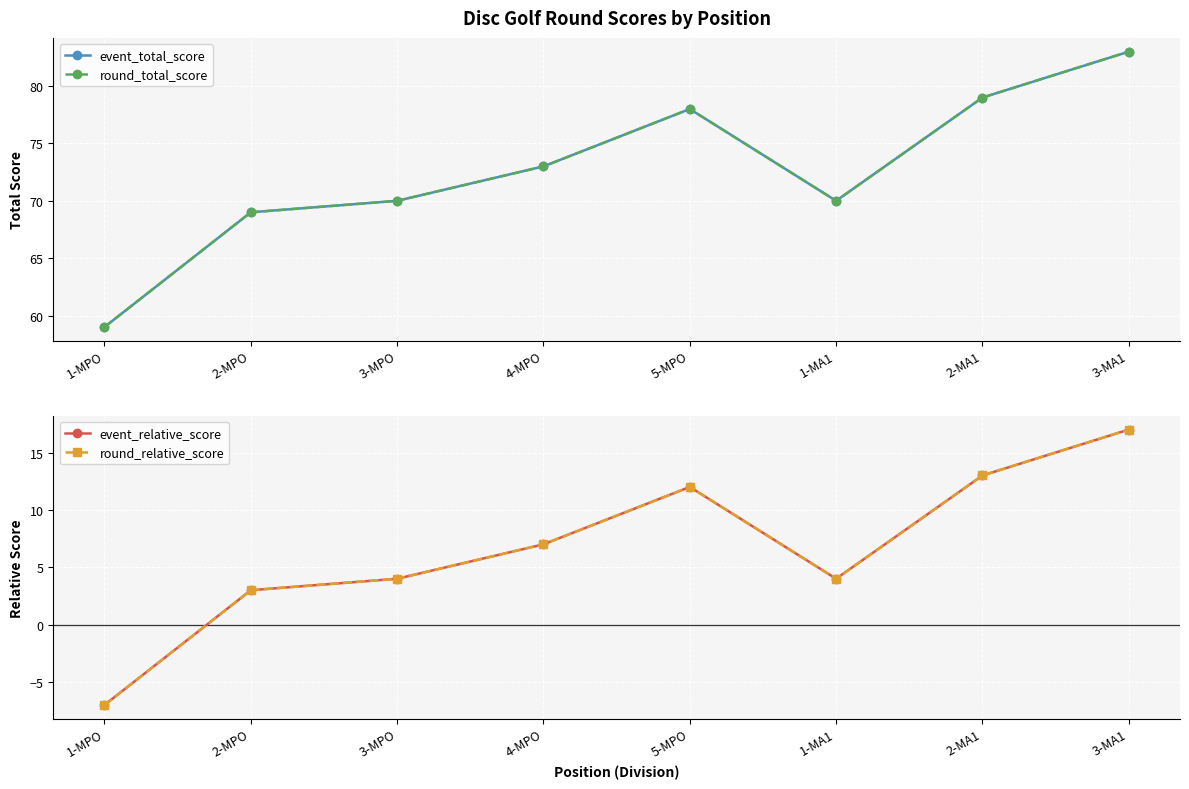

What is the greatest value displayed?

83